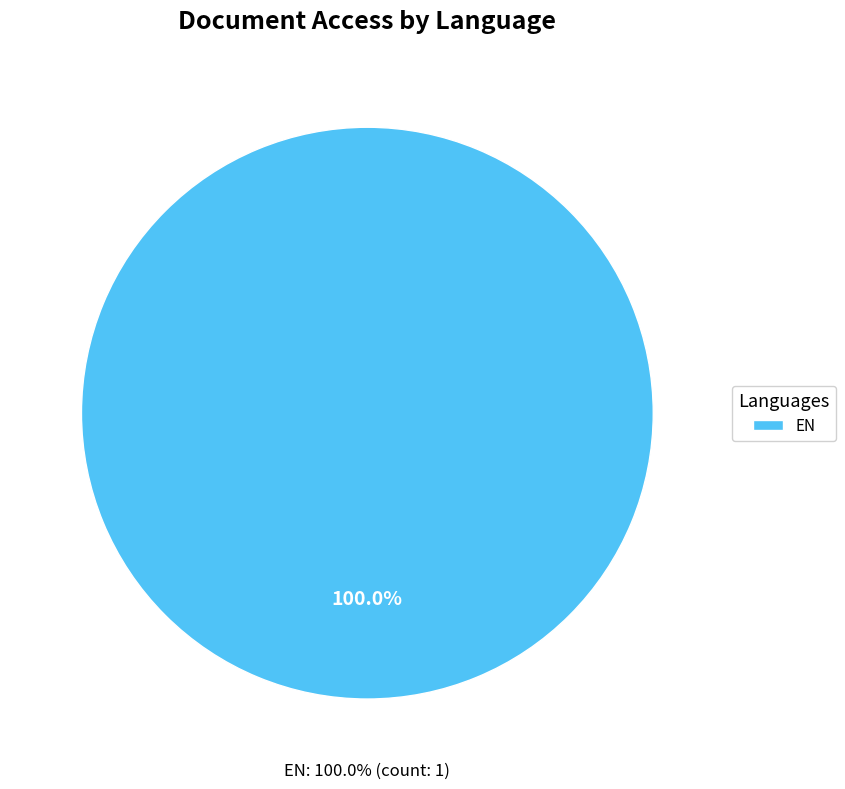

The AR slice represents 0% of the pie. True or false?

True